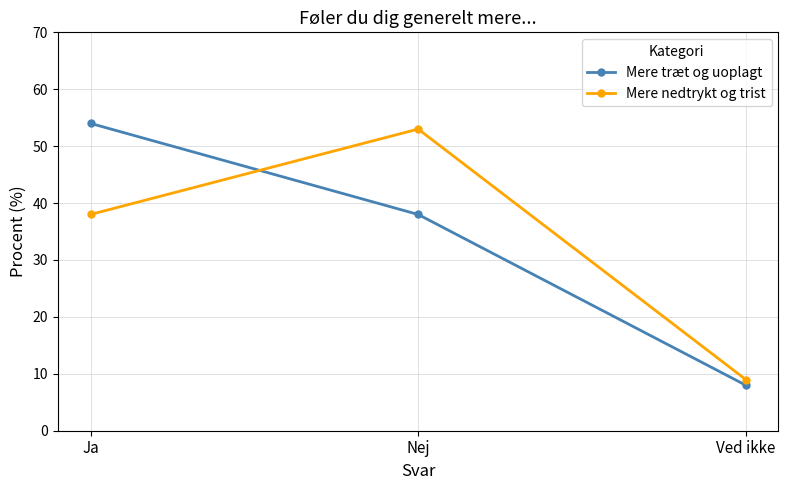

How many values in the Mere nedtrykt og trist series are below 38?

1